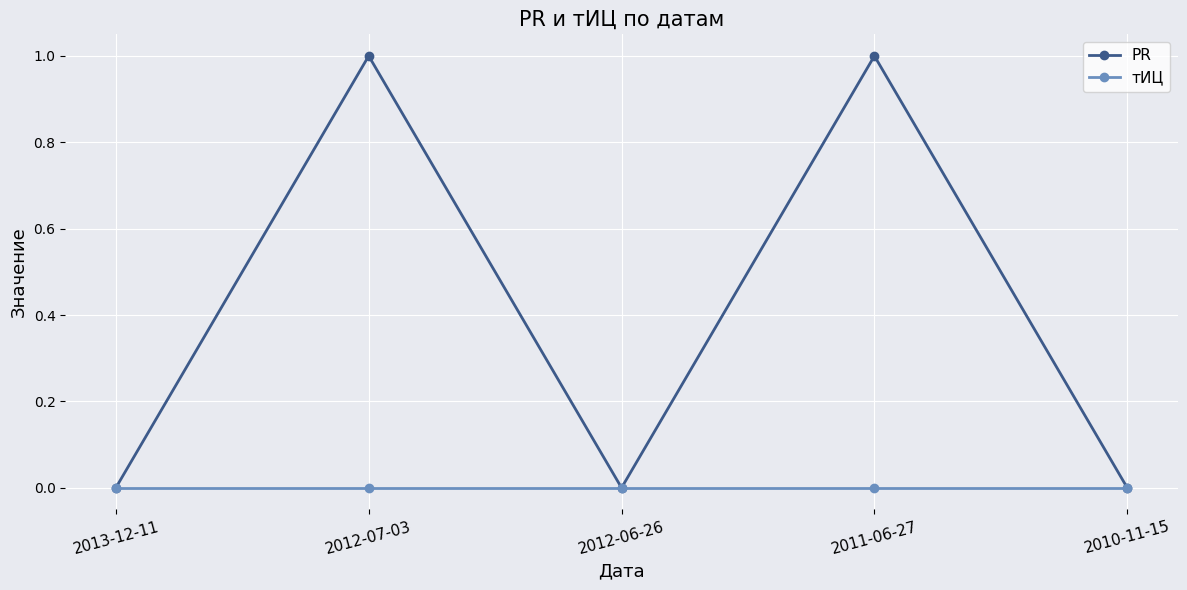

Reading right to left, extract all data points from this chart.

PR: 0	1	0	1	0
тИЦ: 0	0	0	0	0